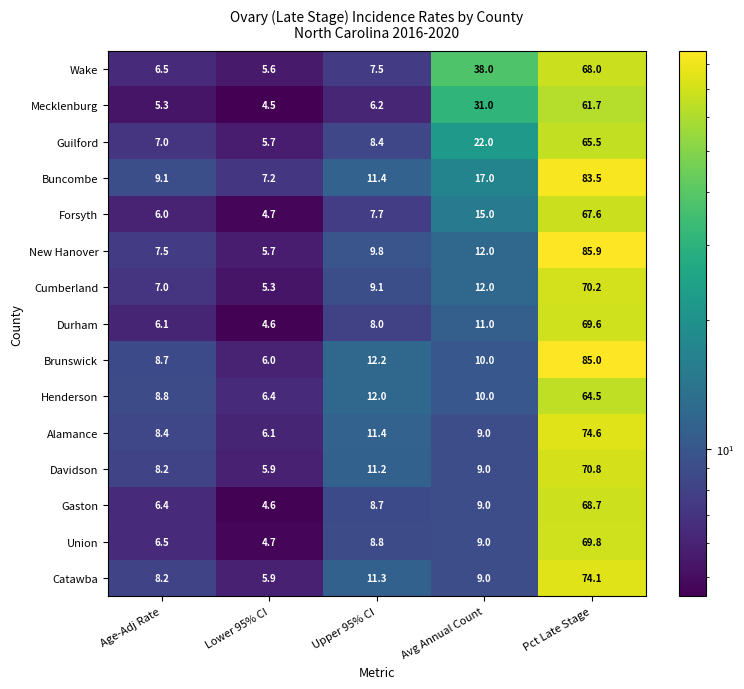

List the labels in order of Gaston value, smallest first.

Lower 95% CI, Age-Adj Rate, Upper 95% CI, Avg Annual Count, Pct Late Stage